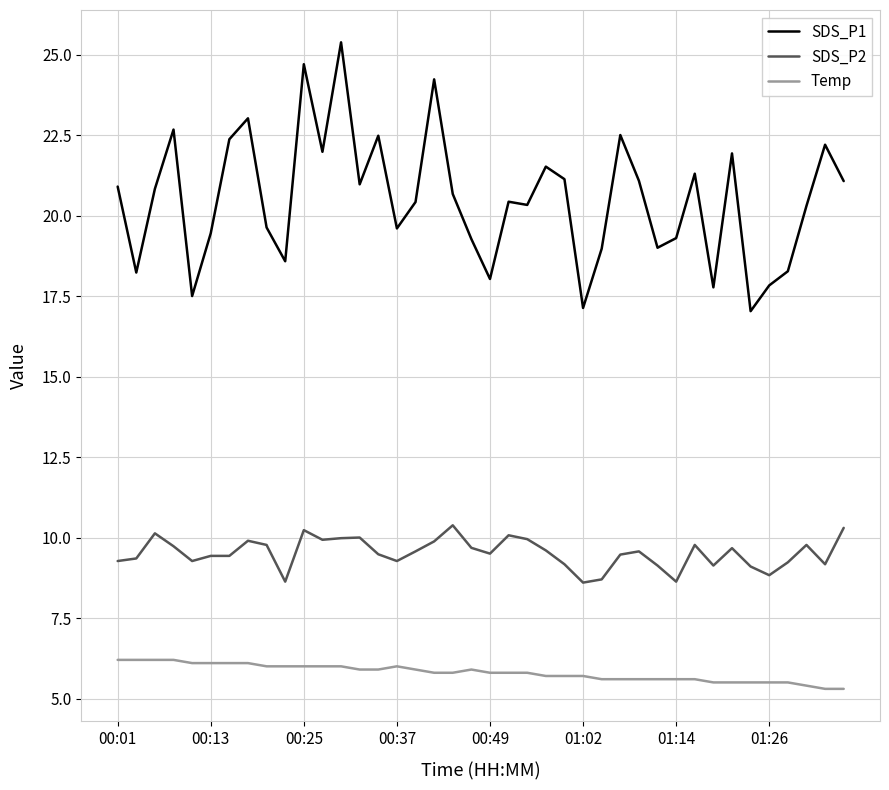

List the series in order of their overall mean, highest first.

SDS_P1, SDS_P2, Temp